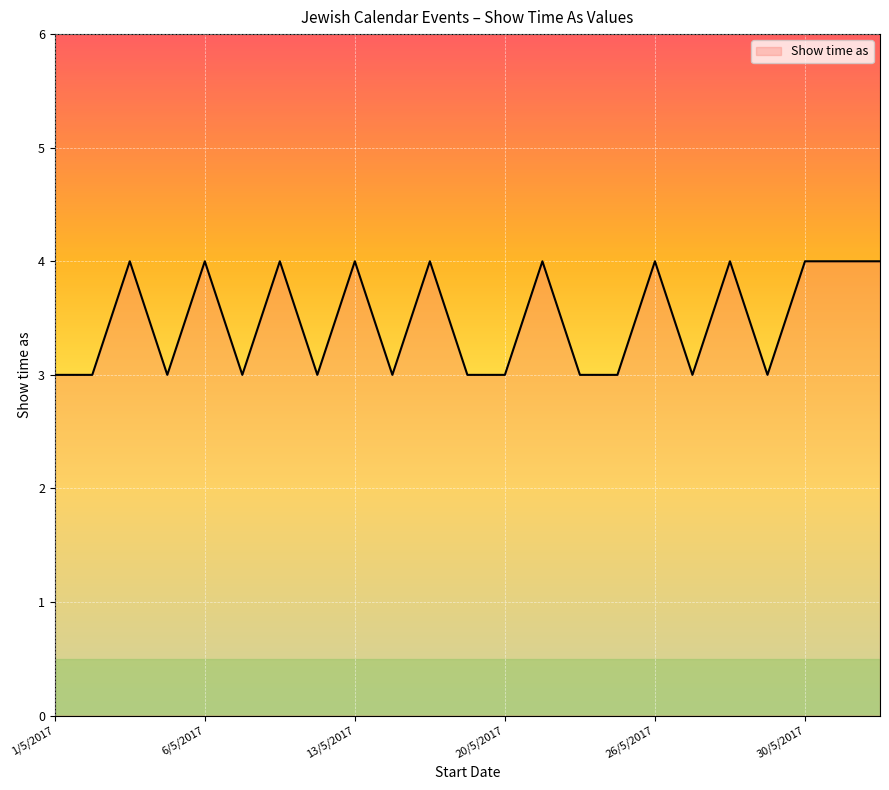

How many values are between 3 and 4?

23